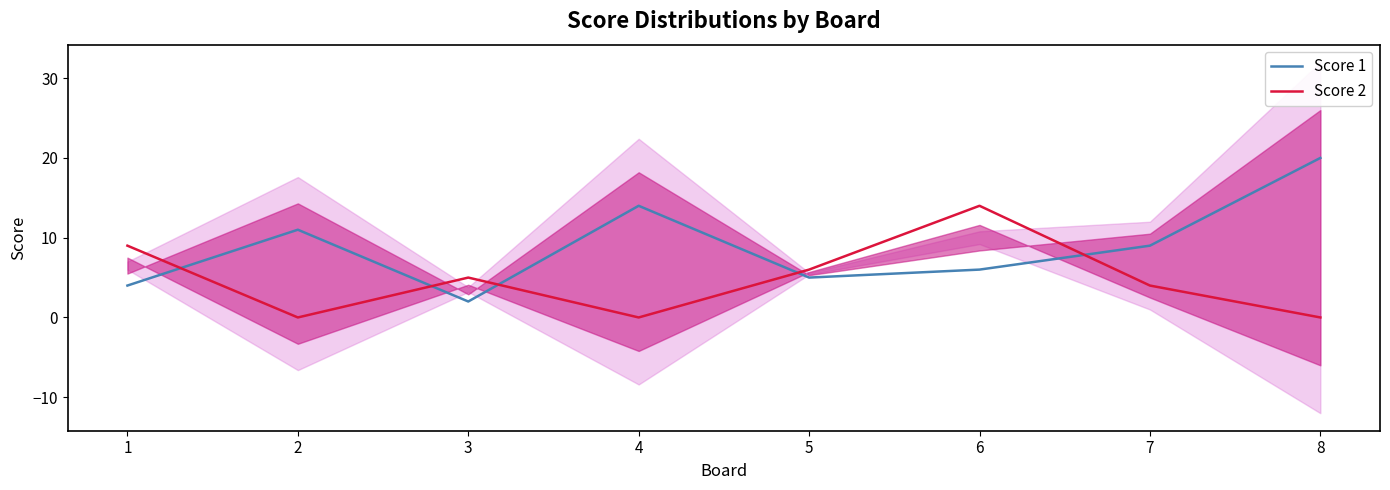

The value of Score 1 at 1 is 2. True or false?

False